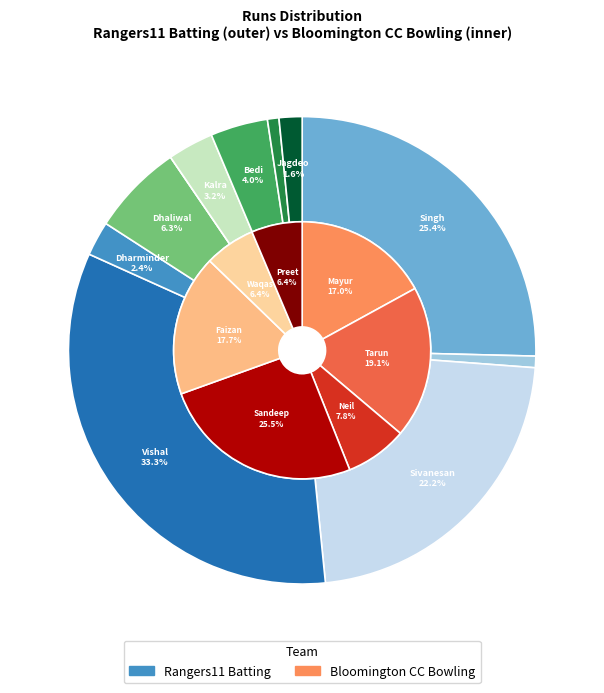

To the nearest percent, what portion does Vijay Vishal represent?

33%